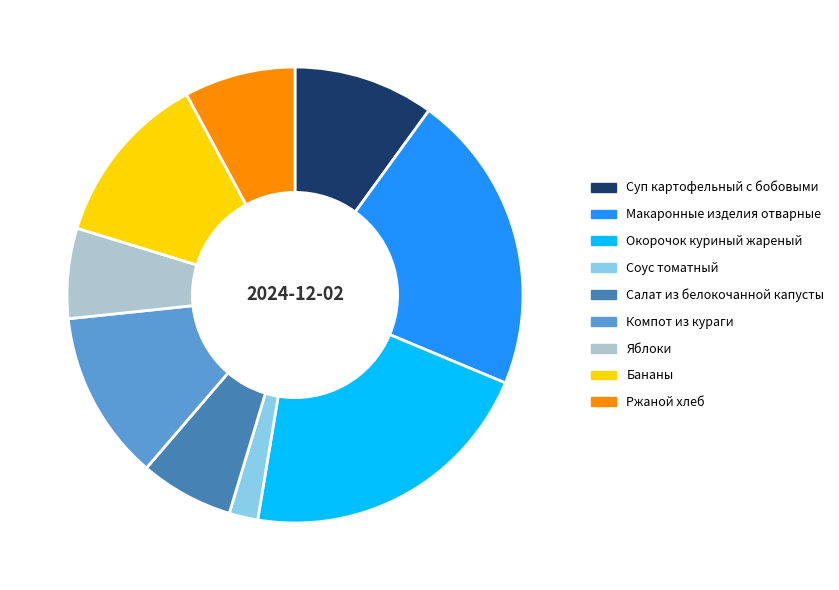

Approximately how many times larger is the value at Яблоки compared to Окорочок куриный жареный?

0.3